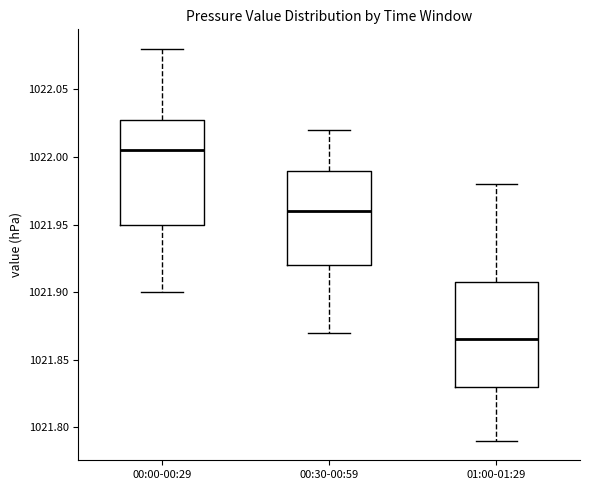

Reading left to right, read every box against the y-axis: the position of its median line, the range the box covers, and the ends of its whiskers. The values are not printed on the chart, so give them approximately, as read against the axis.

00:00-00:29: median 1022.005, box 1021.950 to 1022.030, whiskers 1021.900 to 1022.080
00:30-00:59: median 1021.960, box 1021.920 to 1021.990, whiskers 1021.870 to 1022.020
01:00-01:29: median 1021.865, box 1021.830 to 1021.910, whiskers 1021.790 to 1021.980